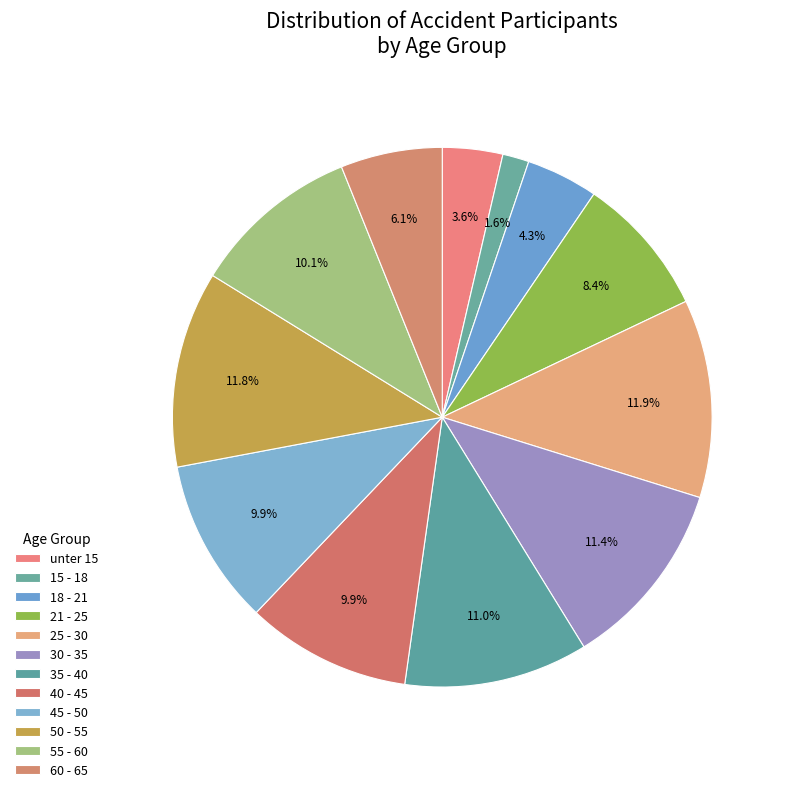

Count the number of slices in the pie.

12